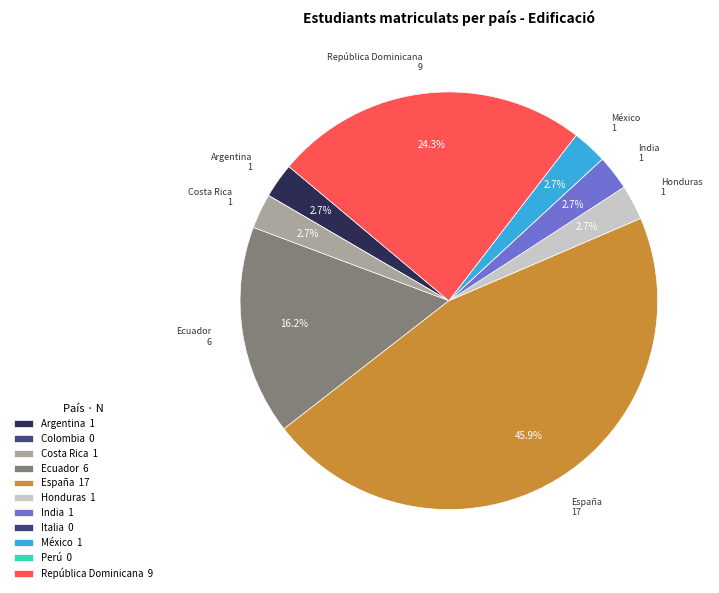

What percentage is the Ecuador slice, to the nearest percent?

16%